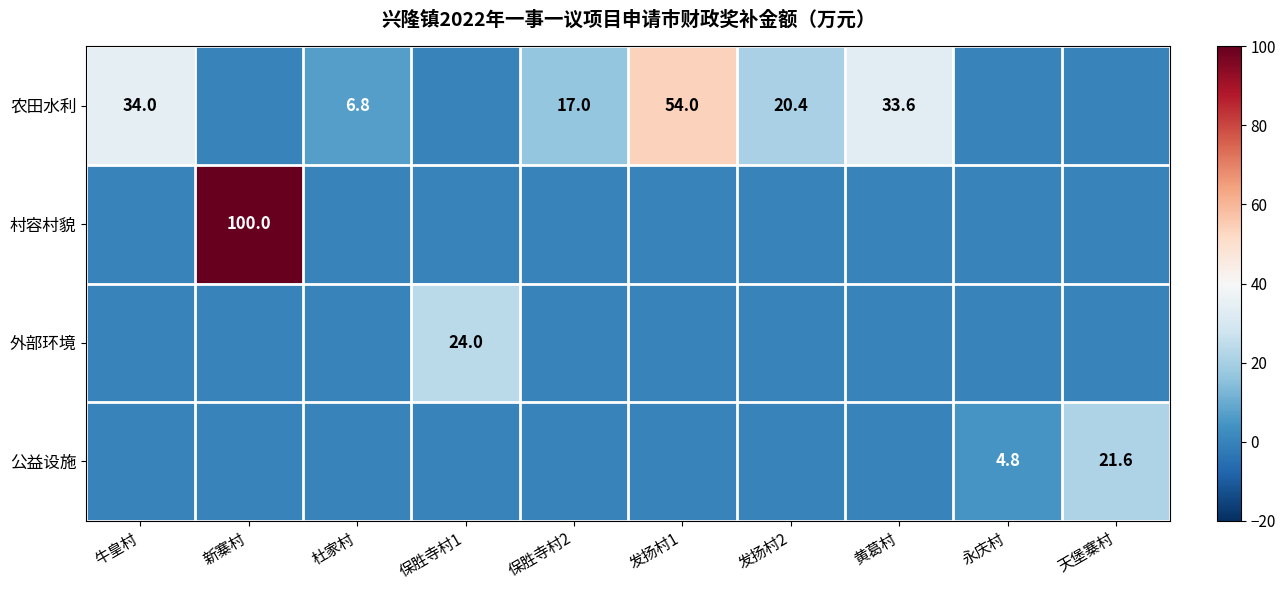

The value of 公益设施 at 永庆村 is 4.8. True or false?

True